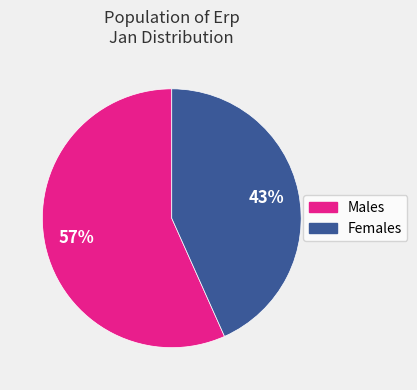

To the nearest percent, what is the average slice percentage?

50%